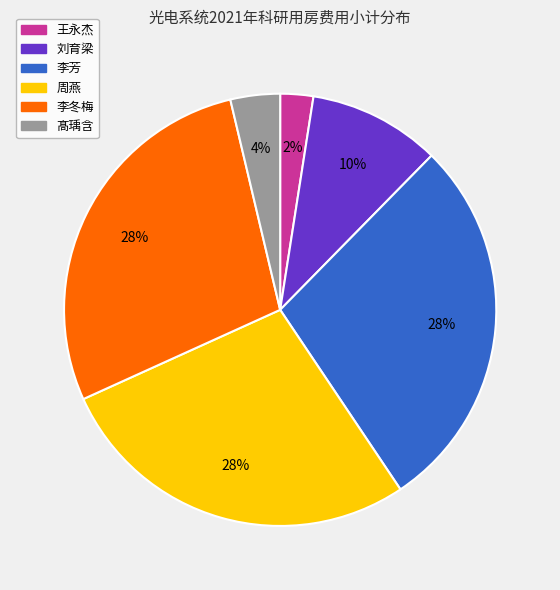

Which has a higher value, 李芳 or 王永杰?

李芳